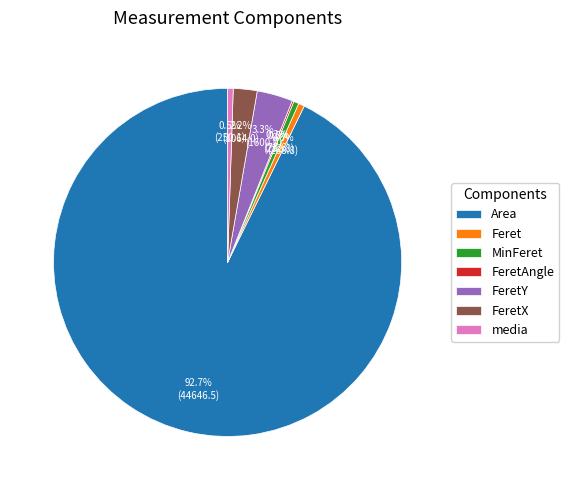

What is the ratio of the value at MinFeret to the value at media?

0.9